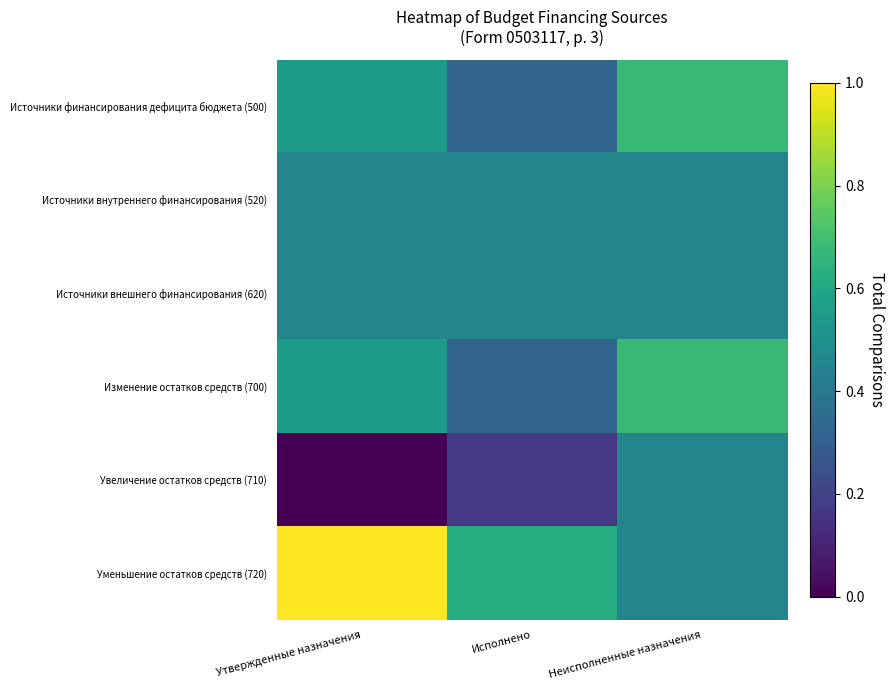

Which series has the largest total across all categories?

Уменьшение остатков средств (720)